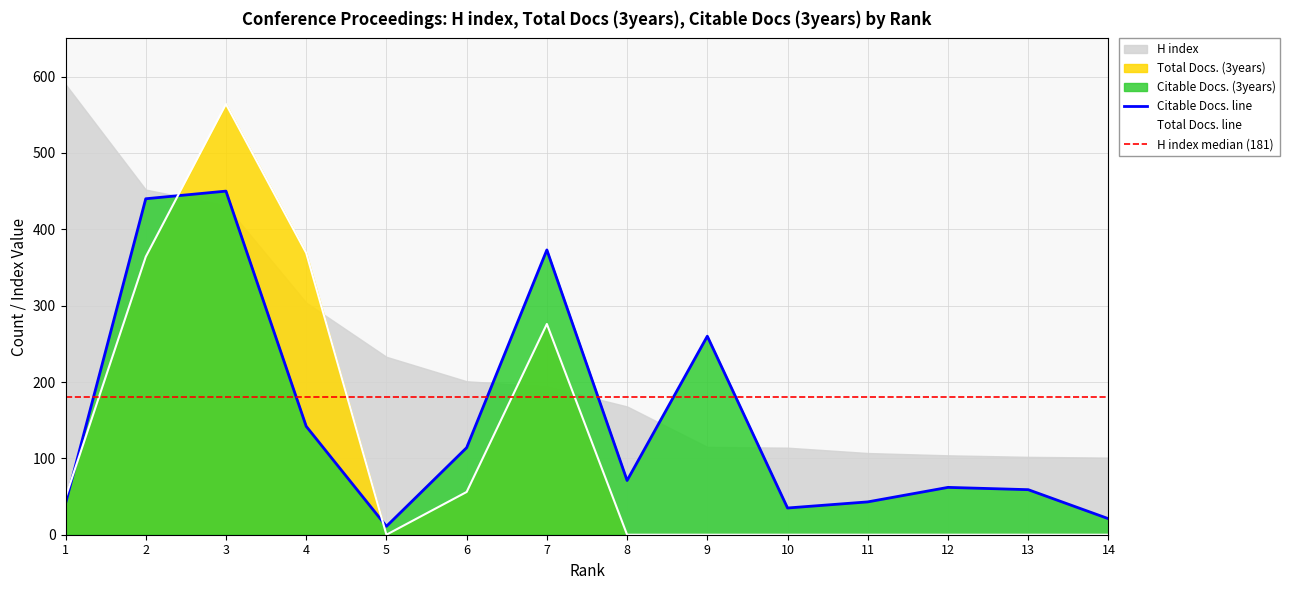

What is the difference between the highest and lowest values at 9?

260